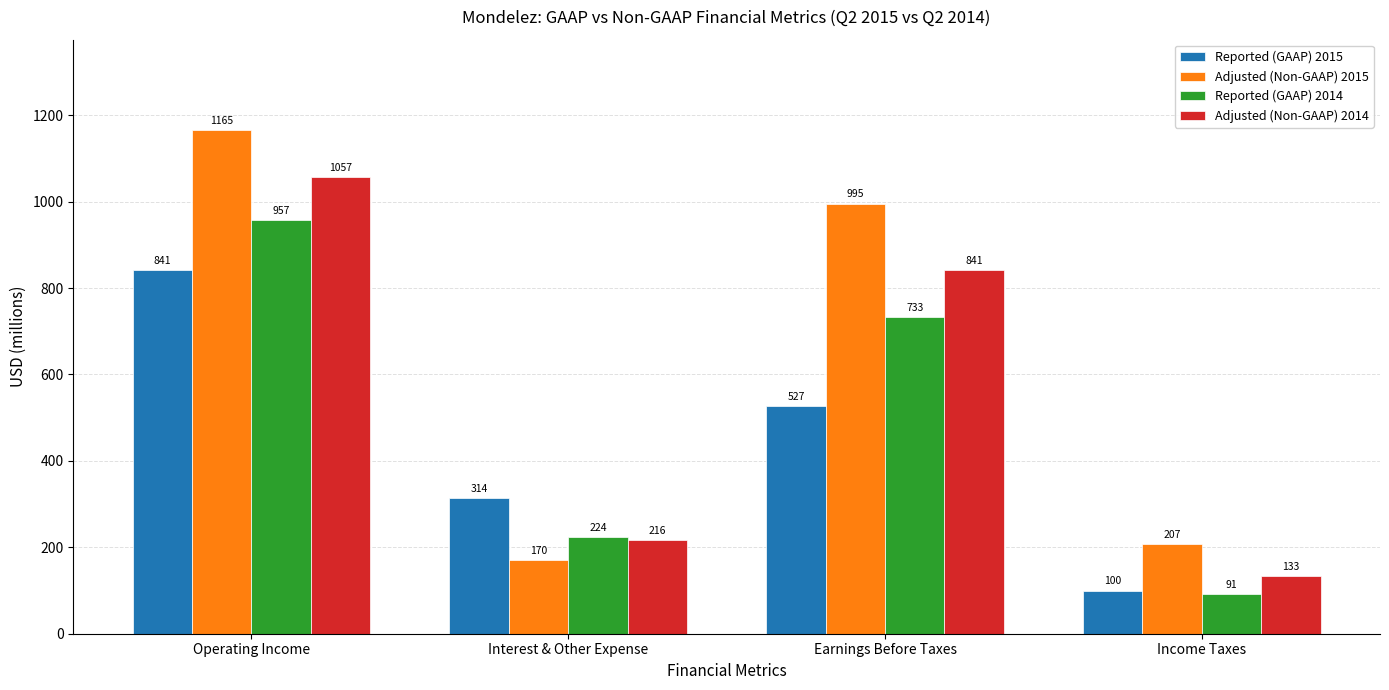

What is the label of the 3rd bar from the left?

Earnings Before Taxes